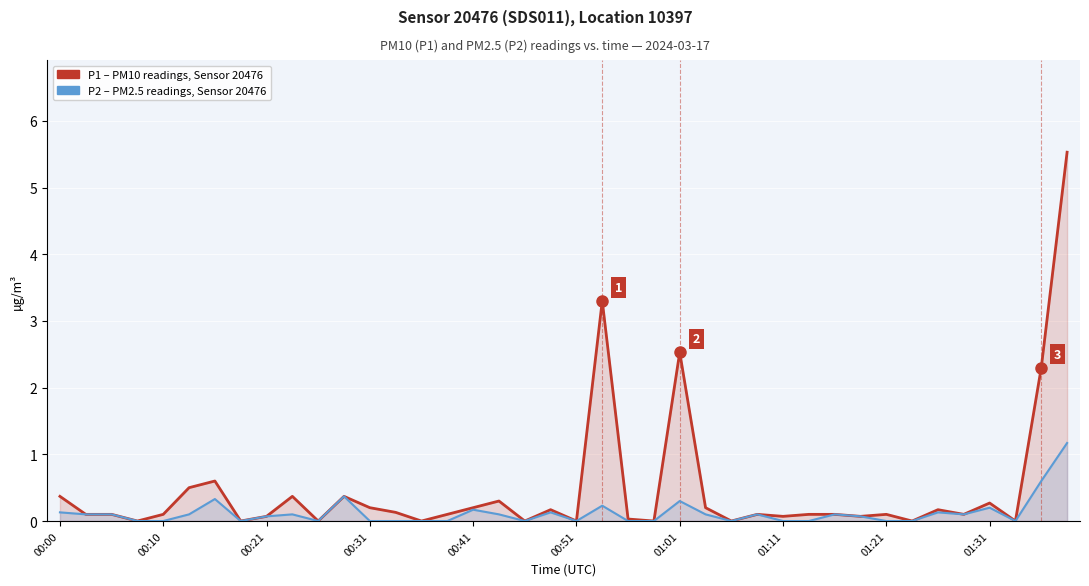

Does the chart display data point markers on the line(s)?

No